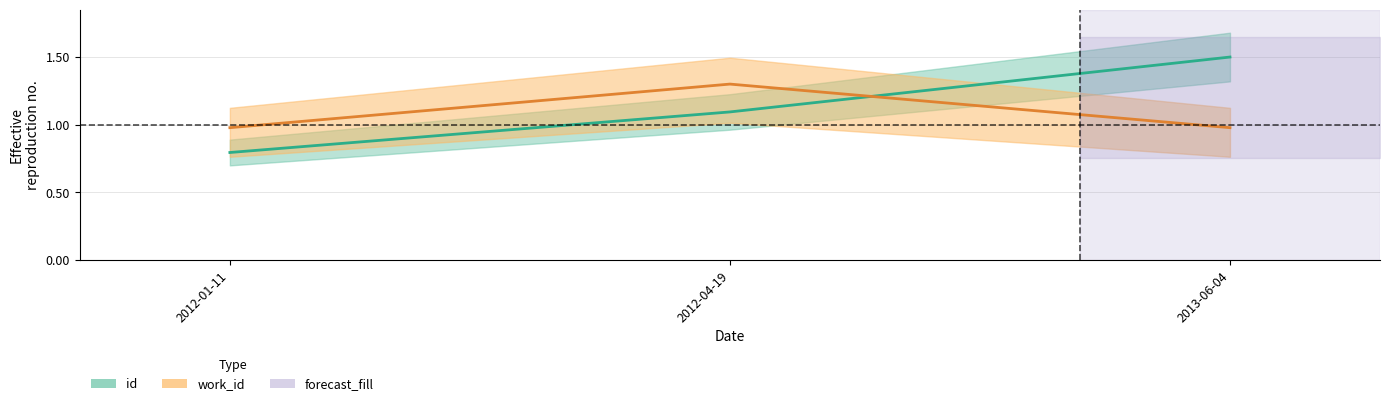

At how many categories does at least one series exceed 0?

3